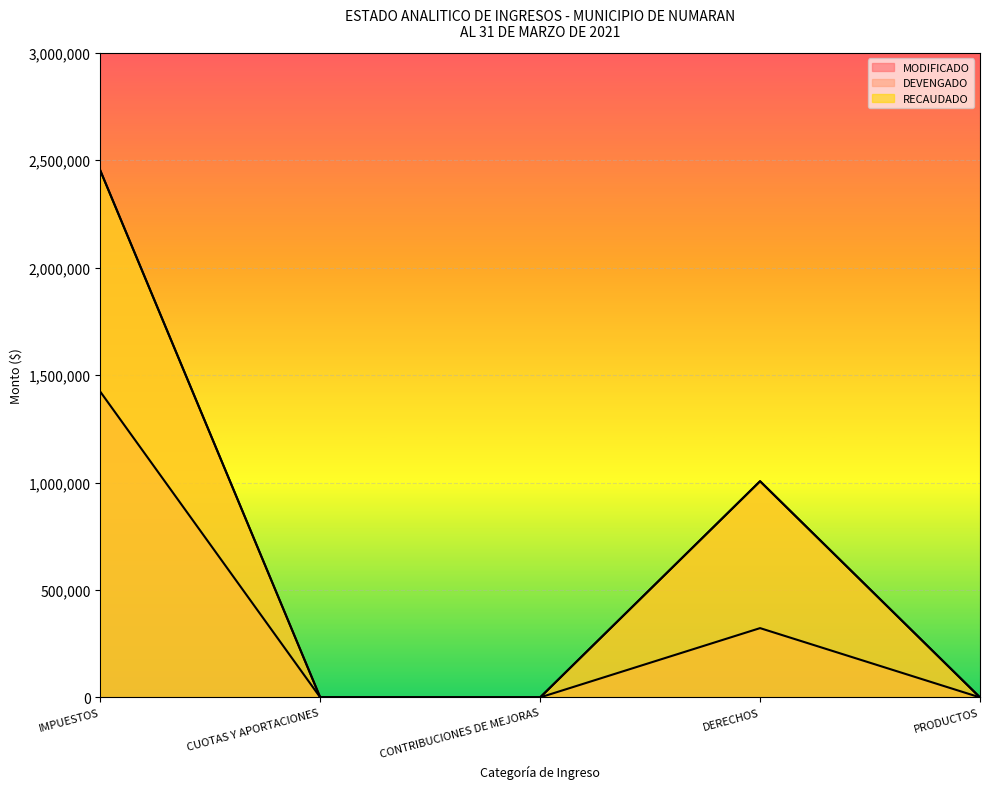

What is the label of the 5th point from the right?

IMPUESTOS